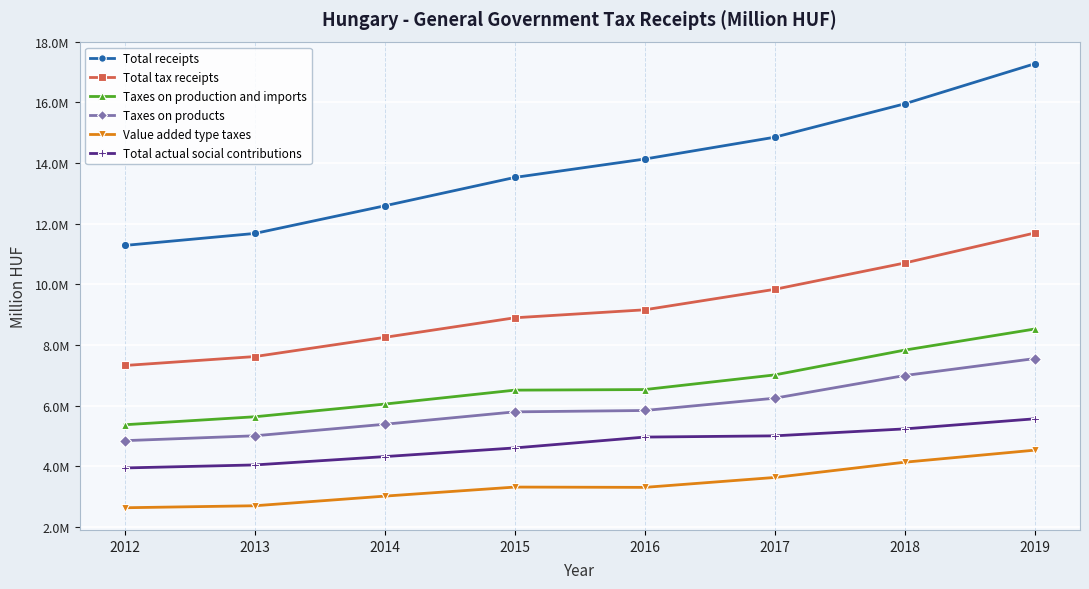

What are all the series names shown in the legend?

Total receipts, Total tax receipts, Taxes on production and imports, Taxes on products, Value added type taxes, Total actual social contributions